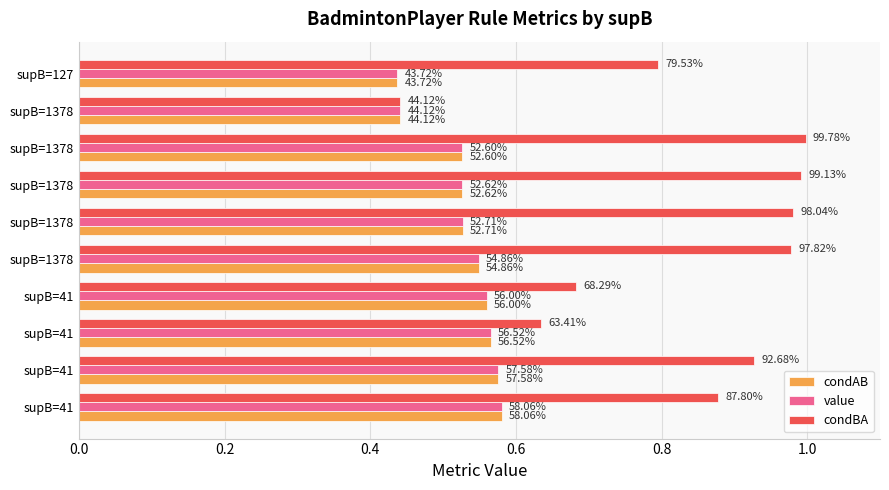

What are all the series names shown in the legend?

condAB, value, condBA